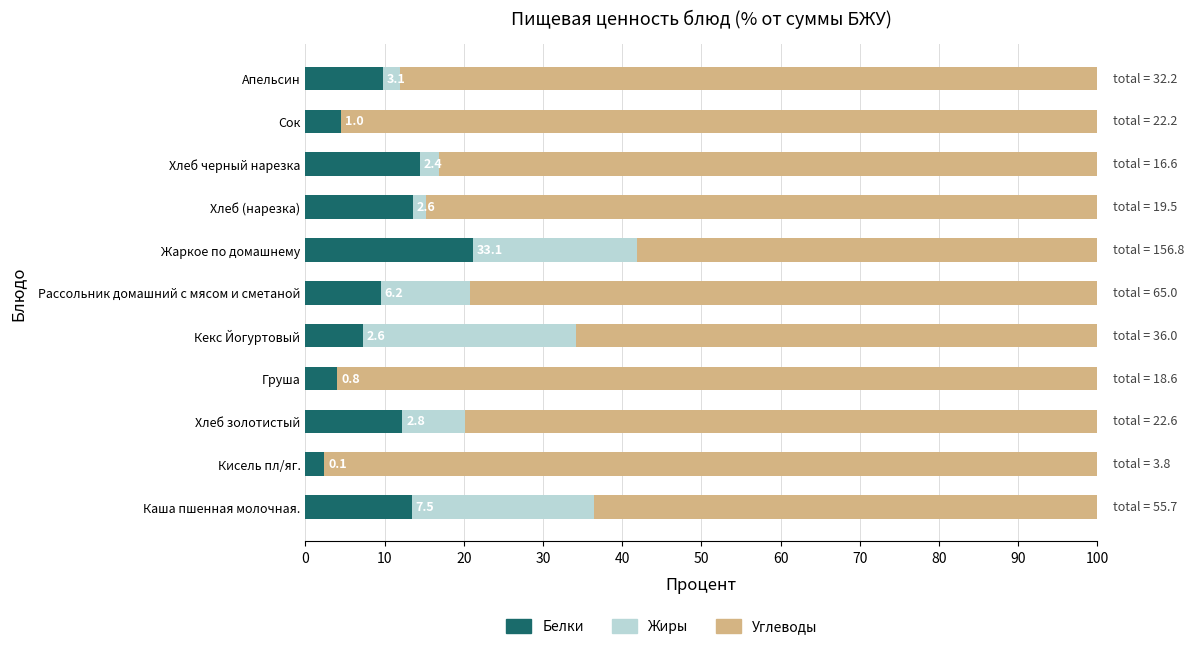

At which label does Белки reach its peak?

Жаркое по домашнему